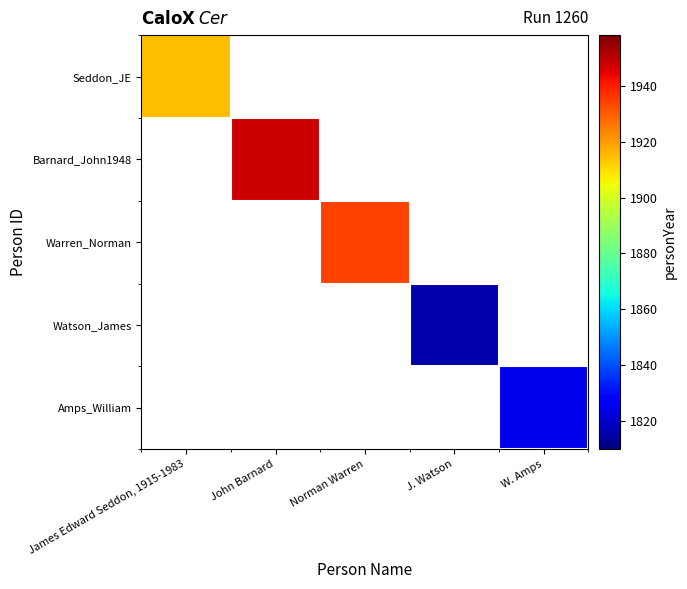

List the labels in order of Warren_Norman value, smallest first.

James Edward Seddon, 1915-1983, John Barnard, Norman Warren, J. Watson, W. Amps